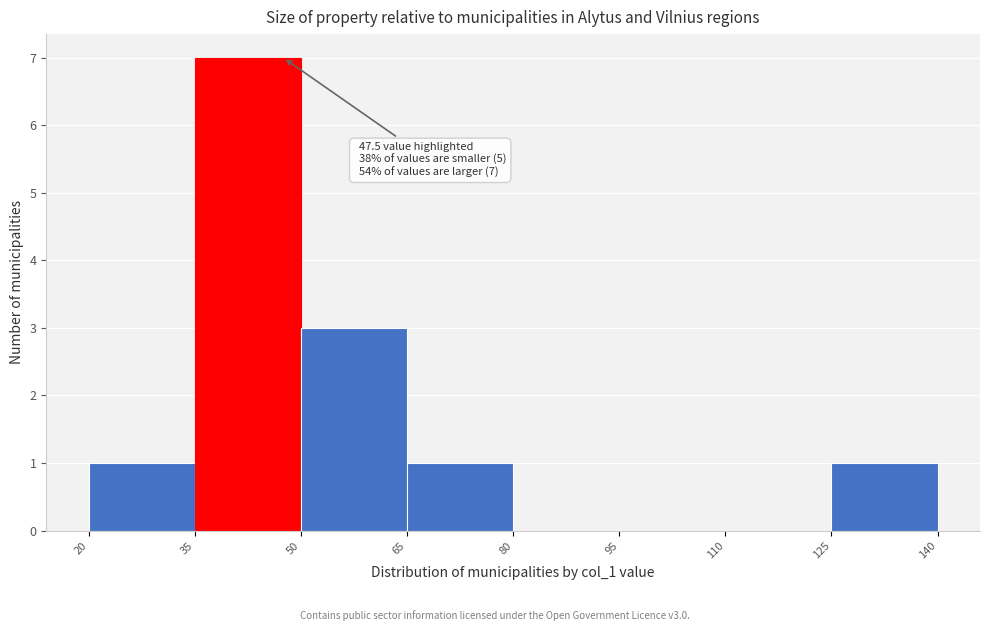

Which range on the x-axis has the tallest bar?

35 to 50